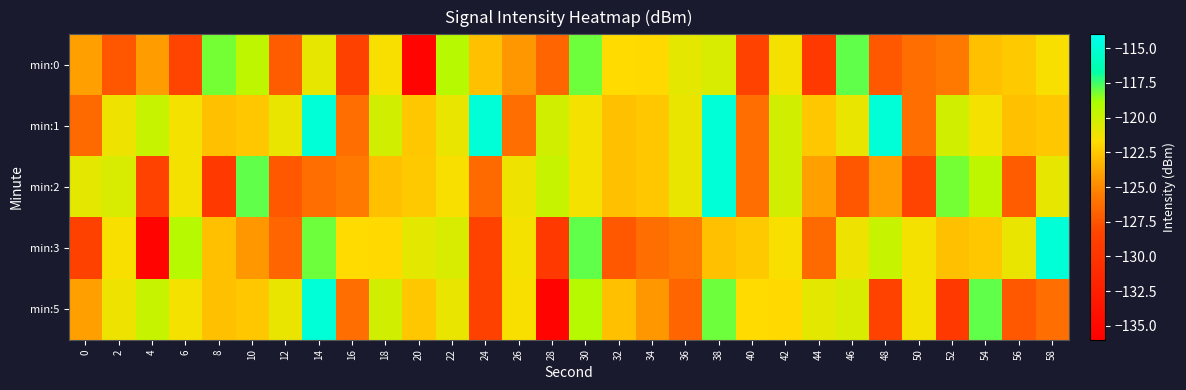

Reading right to left, extract all data points from this chart.

min:0: 58=-121.5	56=-122.5	54=-122.8	52=-125.7	50=-126.3	48=-127.3	46=-117.9	44=-129.5	42=-121.3	40=-128.5	38=-120.4	36=-120.9	34=-121.9	32=-121.8	30=-118.1	28=-126.7	26=-124.4	24=-122.8	22=-119.3	20=-135.4	18=-121.5	16=-128.6	14=-121.0	12=-127.1	10=-119.5	8=-118.2	6=-128.3	4=-124.2	2=-127.4	0=-124.1
min:1: 58=-122.5	56=-122.8	54=-121.3	52=-120.2	50=-126.3	48=-114.9	46=-121.0	44=-122.5	42=-120.2	40=-126.3	38=-114.9	36=-121.0	34=-122.5	32=-122.8	30=-121.3	28=-120.2	26=-126.3	24=-114.9	22=-121.0	20=-122.5	18=-120.2	16=-126.3	14=-114.9	12=-121.0	10=-122.5	8=-122.8	6=-121.3	4=-119.8	2=-121.2	0=-126.4
min:2: 58=-121.0	56=-127.1	54=-119.5	52=-118.2	50=-128.3	48=-124.2	46=-127.4	44=-124.1	42=-120.2	40=-126.3	38=-114.9	36=-121.0	34=-122.5	32=-122.8	30=-121.3	28=-119.8	26=-121.2	24=-126.4	22=-121.5	20=-122.5	18=-122.8	16=-125.7	14=-126.3	12=-127.3	10=-117.9	8=-129.5	6=-121.3	4=-128.5	2=-120.4	0=-120.9
min:3: 58=-114.9	56=-121.0	54=-122.5	52=-122.8	50=-121.3	48=-119.8	46=-121.2	44=-126.4	42=-121.5	40=-122.5	38=-122.8	36=-125.7	34=-126.3	32=-127.3	30=-117.9	28=-129.5	26=-121.3	24=-128.5	22=-120.4	20=-120.9	18=-121.9	16=-121.8	14=-118.1	12=-126.7	10=-124.4	8=-122.8	6=-119.3	4=-135.4	2=-121.5	0=-128.6
min:5: 58=-126.3	56=-127.3	54=-117.9	52=-129.5	50=-121.3	48=-128.5	46=-120.4	44=-120.9	42=-121.9	40=-121.8	38=-118.1	36=-126.7	34=-124.4	32=-122.8	30=-119.3	28=-135.4	26=-121.5	24=-128.6	22=-121.0	20=-122.5	18=-120.2	16=-126.3	14=-114.9	12=-121.0	10=-122.5	8=-122.8	6=-121.3	4=-119.8	2=-121.2	0=-124.1